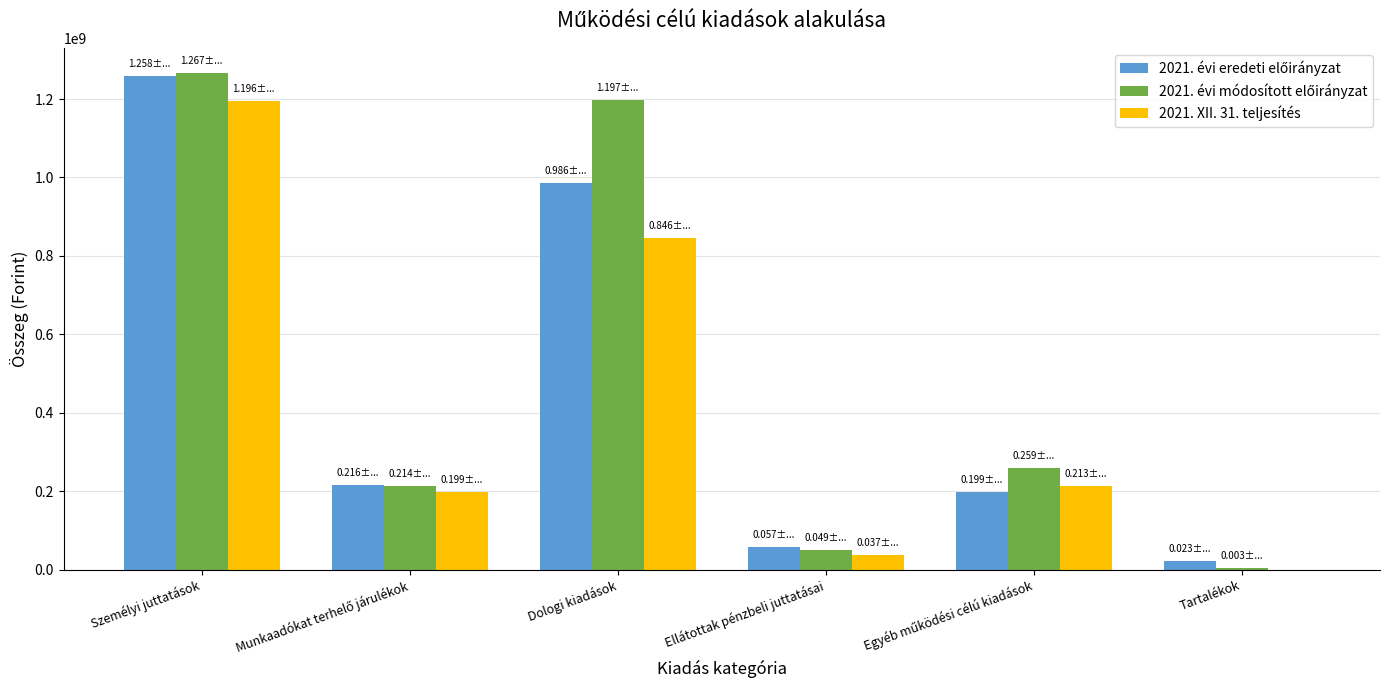

At which category is the sum across all series the highest?

Személyi juttatások